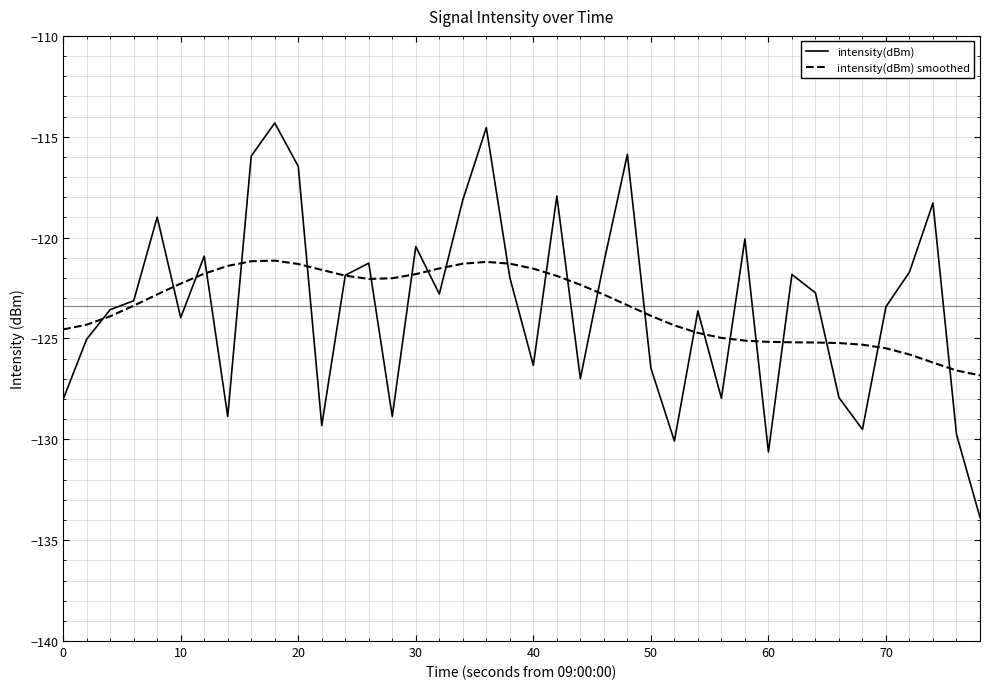

After their last crossing, which series has the higher values: intensity(dBm) smoothed or intensity(dBm)?

intensity(dBm) smoothed